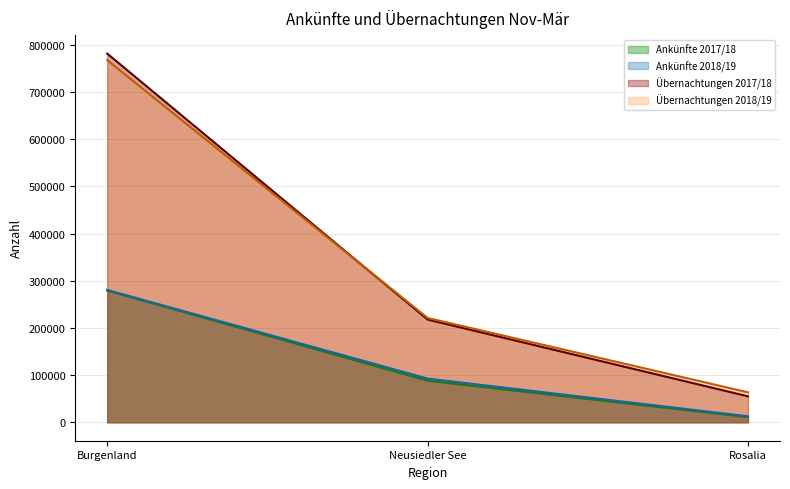

What is the label of the 3rd point from the left?

Rosalia